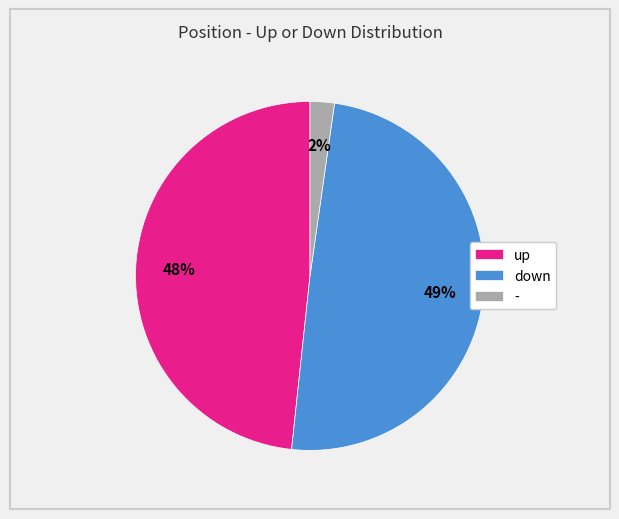

True or false: down accounts for 49% of the total.

True